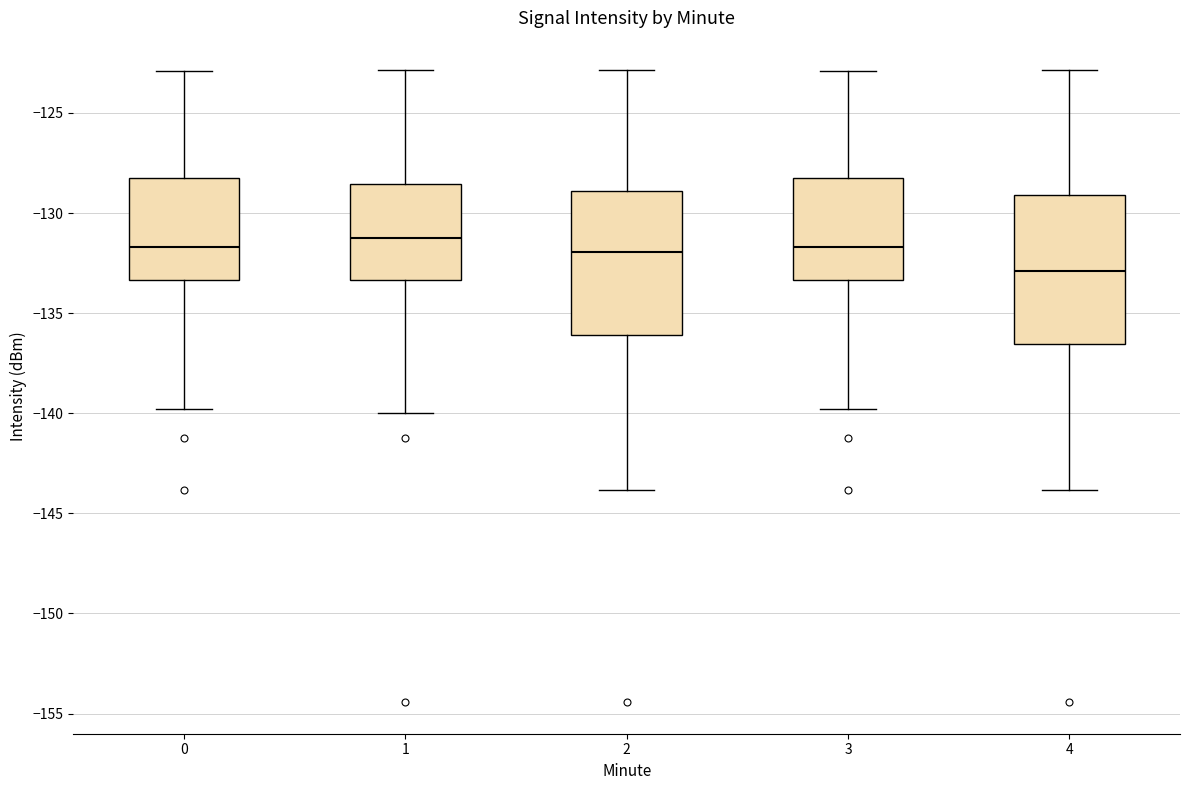

Where does the lower whisker of the box at x = 0 end on the y-axis? The values are not printed on the chart, so give them approximately, as read against the axis.

-140.0